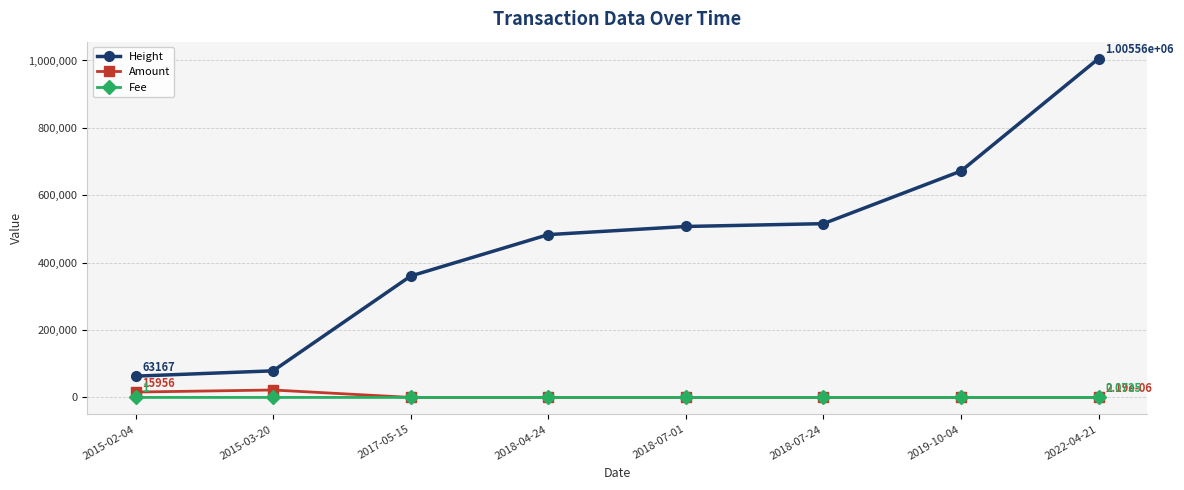

Which series has the largest total across all categories?

Height